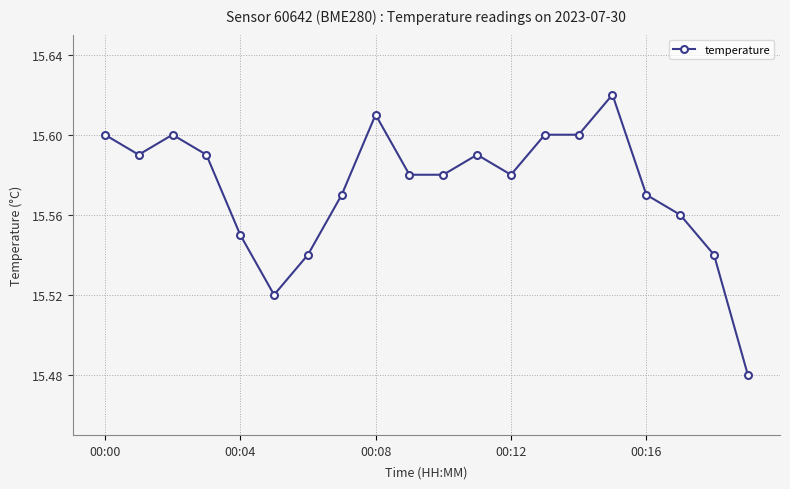

How many distinct data groups are displayed?

1